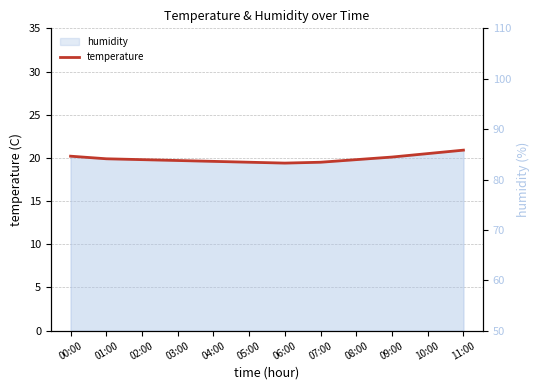

Rank the categories by value from lowest to highest.

06:00, 05:00, 07:00, 04:00, 03:00, 02:00, 08:00, 01:00, 09:00, 00:00, 10:00, 11:00